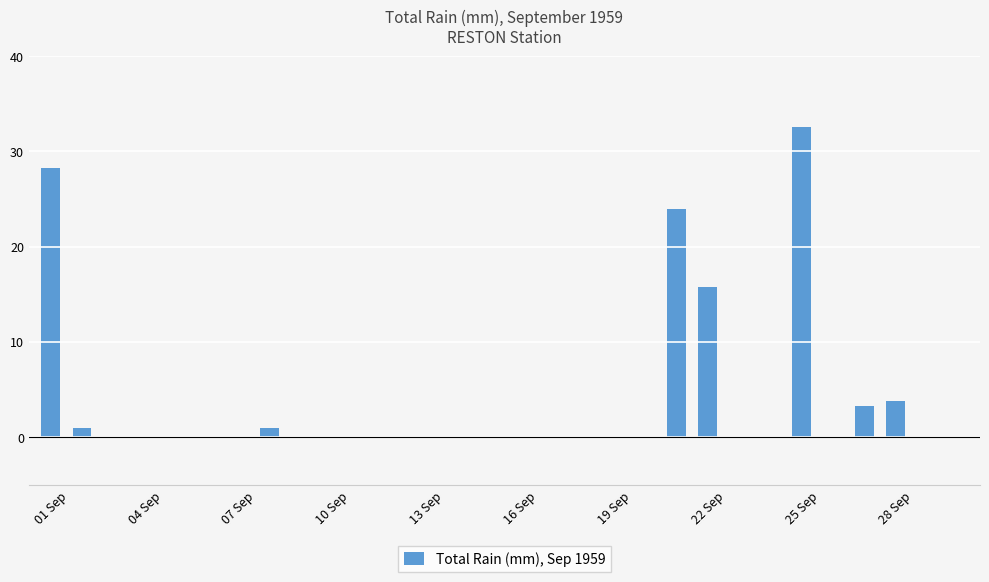

What is the maximum value shown in the chart?

32.5